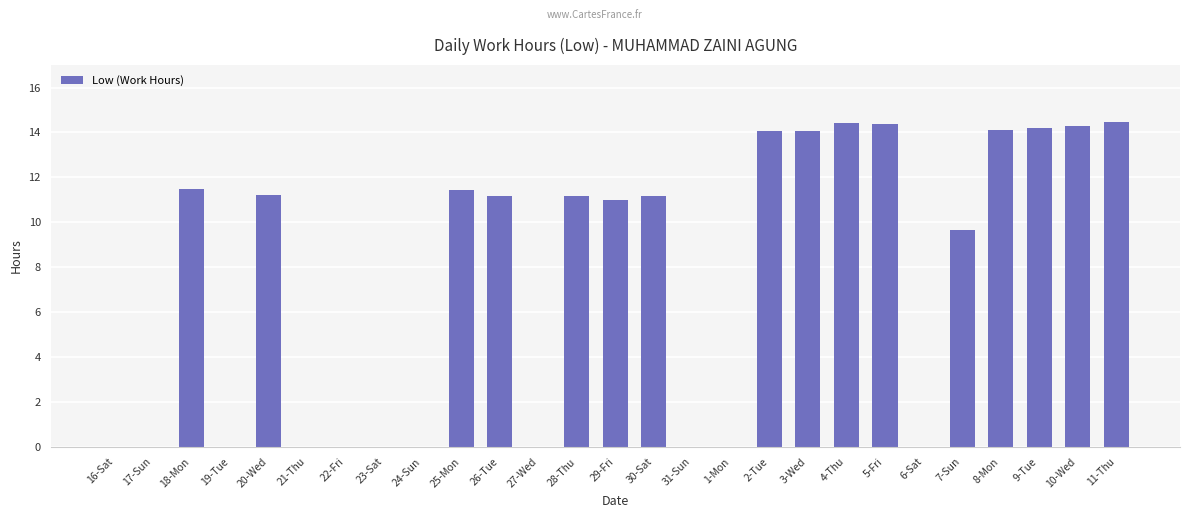

Which has a higher value, 18-Mon or 7-Sun?

18-Mon